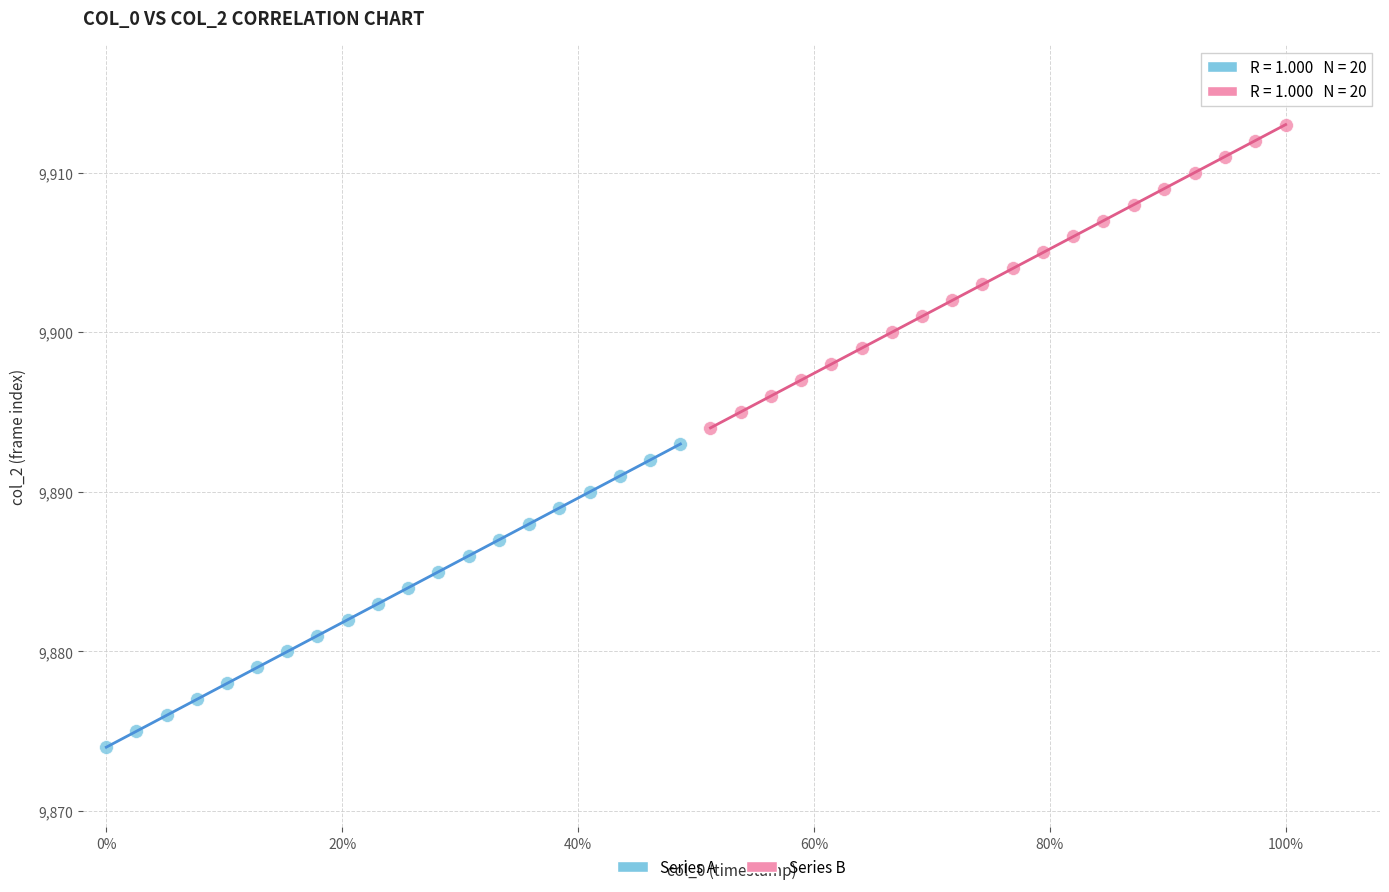

Which series contains the lowest Y value?

Series A